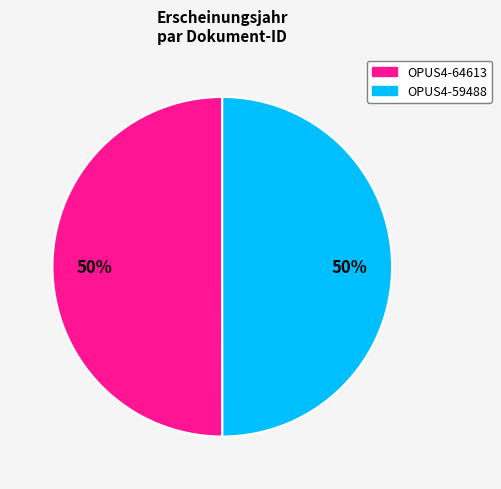

Is the sum of OPUS4-64613 and OPUS4-59488 greater than half?

Yes